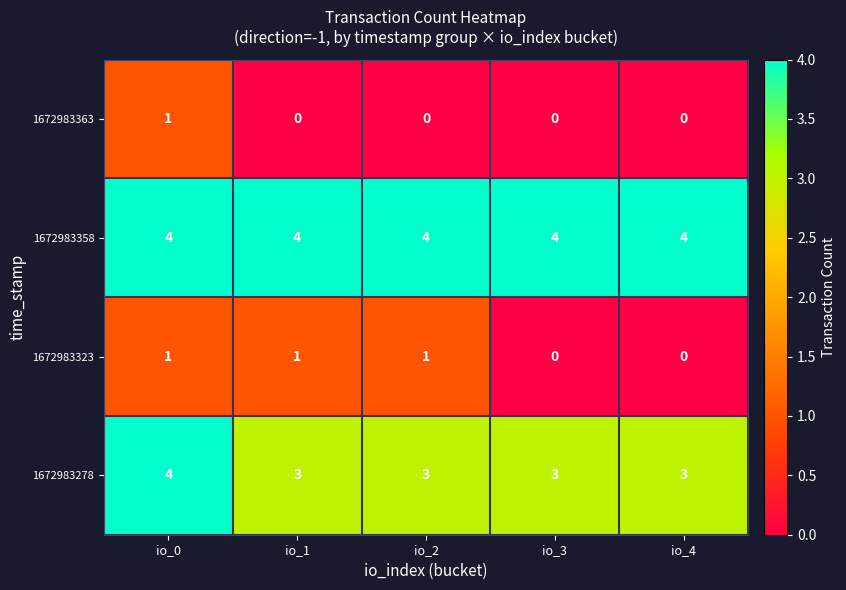

Reading right to left, list all the values displayed in this chart.

1672983363: io_4=0	io_3=0	io_2=0	io_1=0	io_0=1
1672983358: io_4=4	io_3=4	io_2=4	io_1=4	io_0=4
1672983323: io_4=0	io_3=0	io_2=1	io_1=1	io_0=1
1672983278: io_4=3	io_3=3	io_2=3	io_1=3	io_0=4